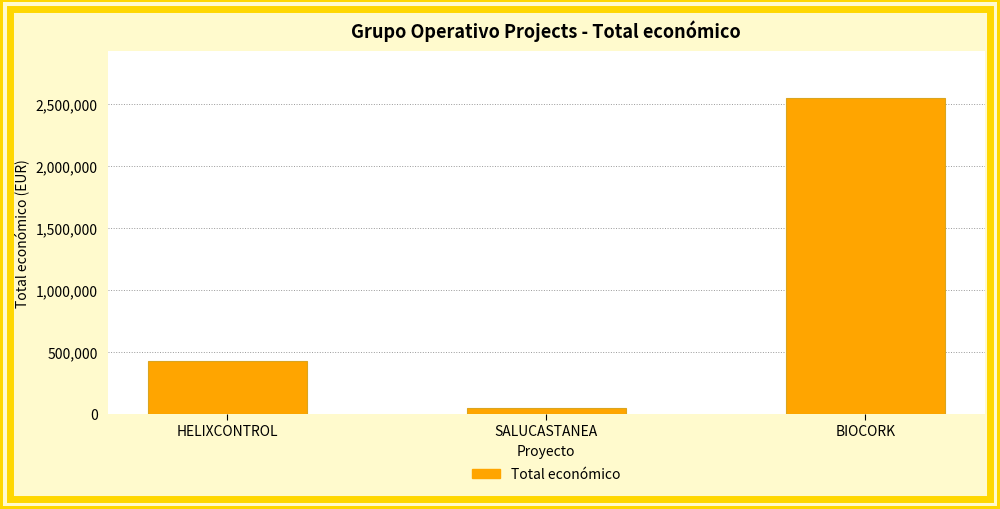

What is the smallest value displayed?

48000